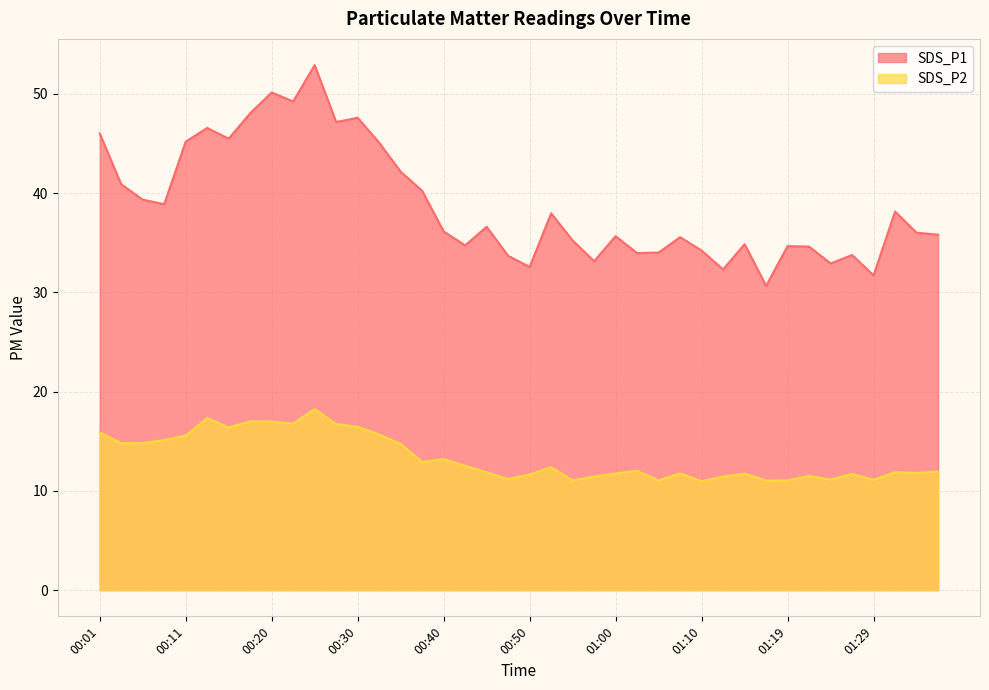

Where is SDS_P2 nearest to the value 14?

00:35